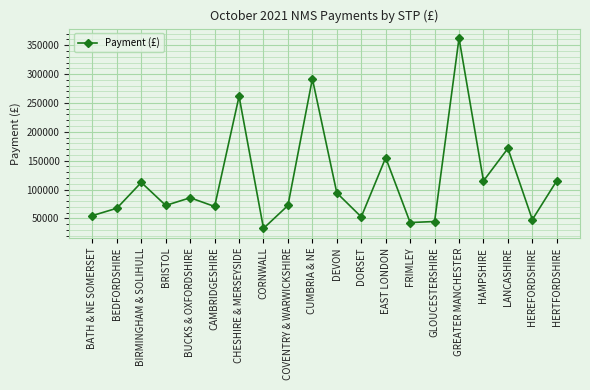

Where does the data first go above 85673?

BIRMINGHAM & SOLIHULL